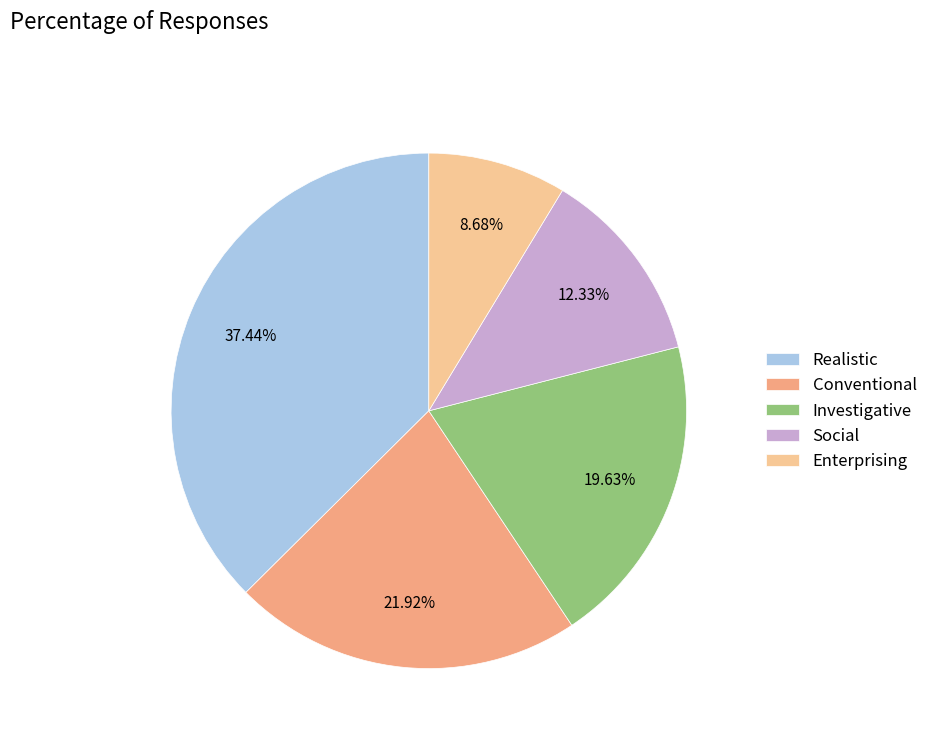

Is there any slice that represents more than half of the pie?

No